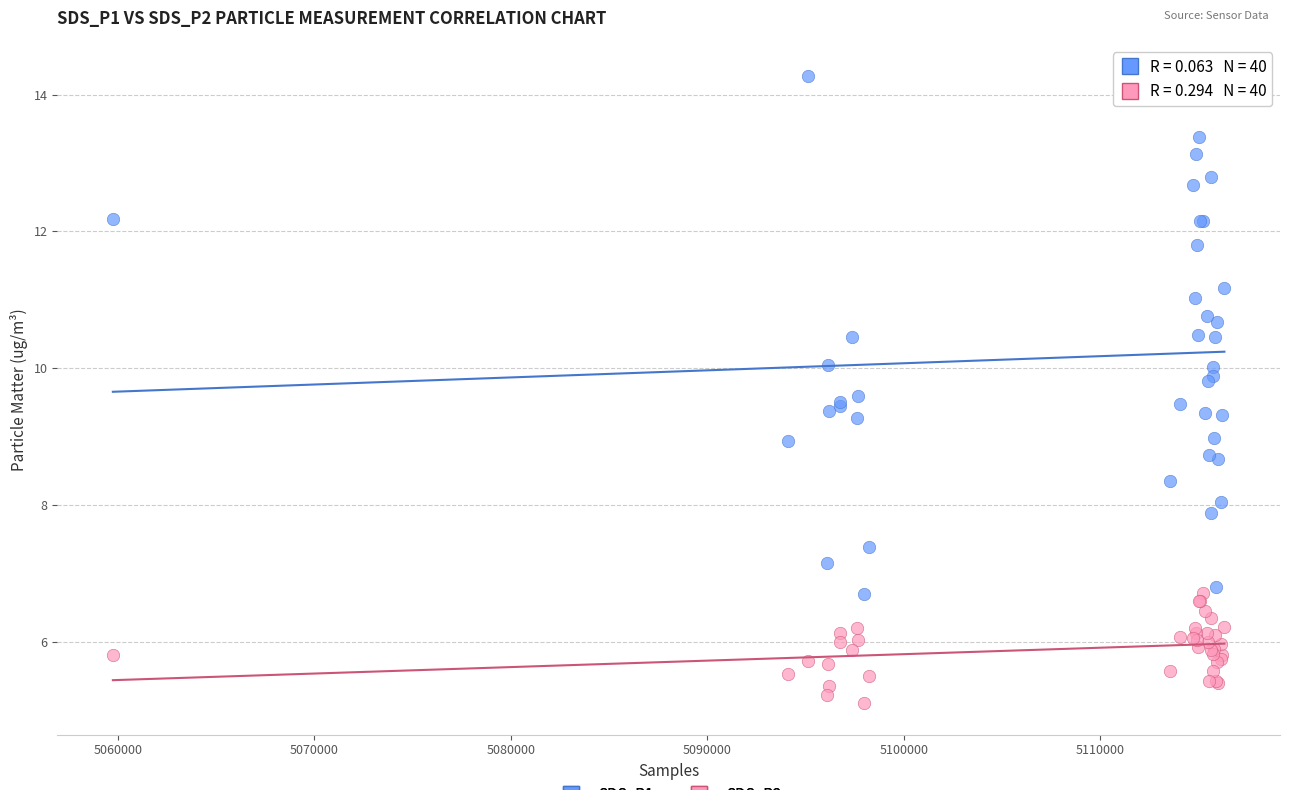

Which series has the widest spread of Y values?

SDS_P1